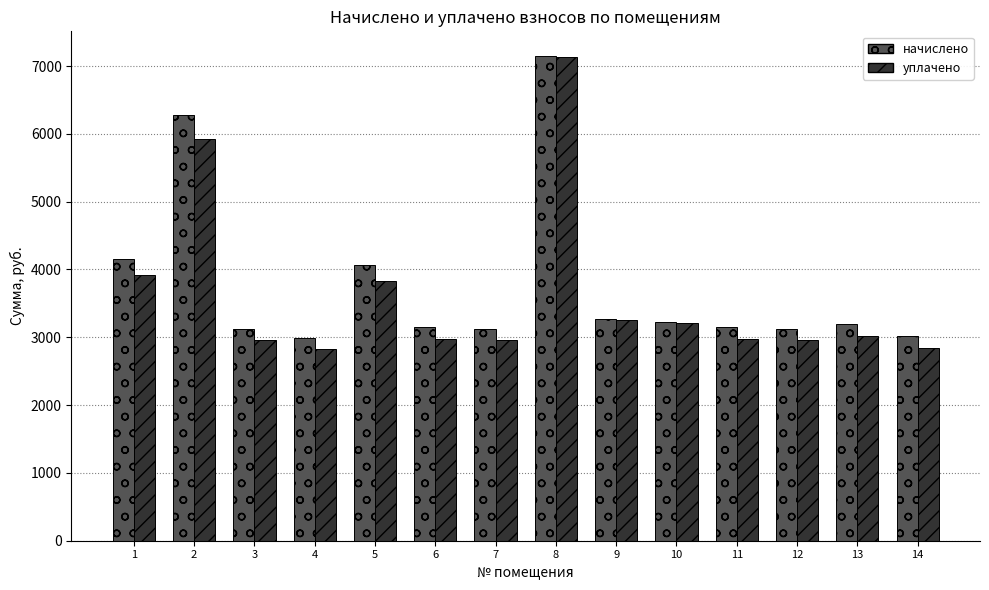

How many bars are there in total?

28